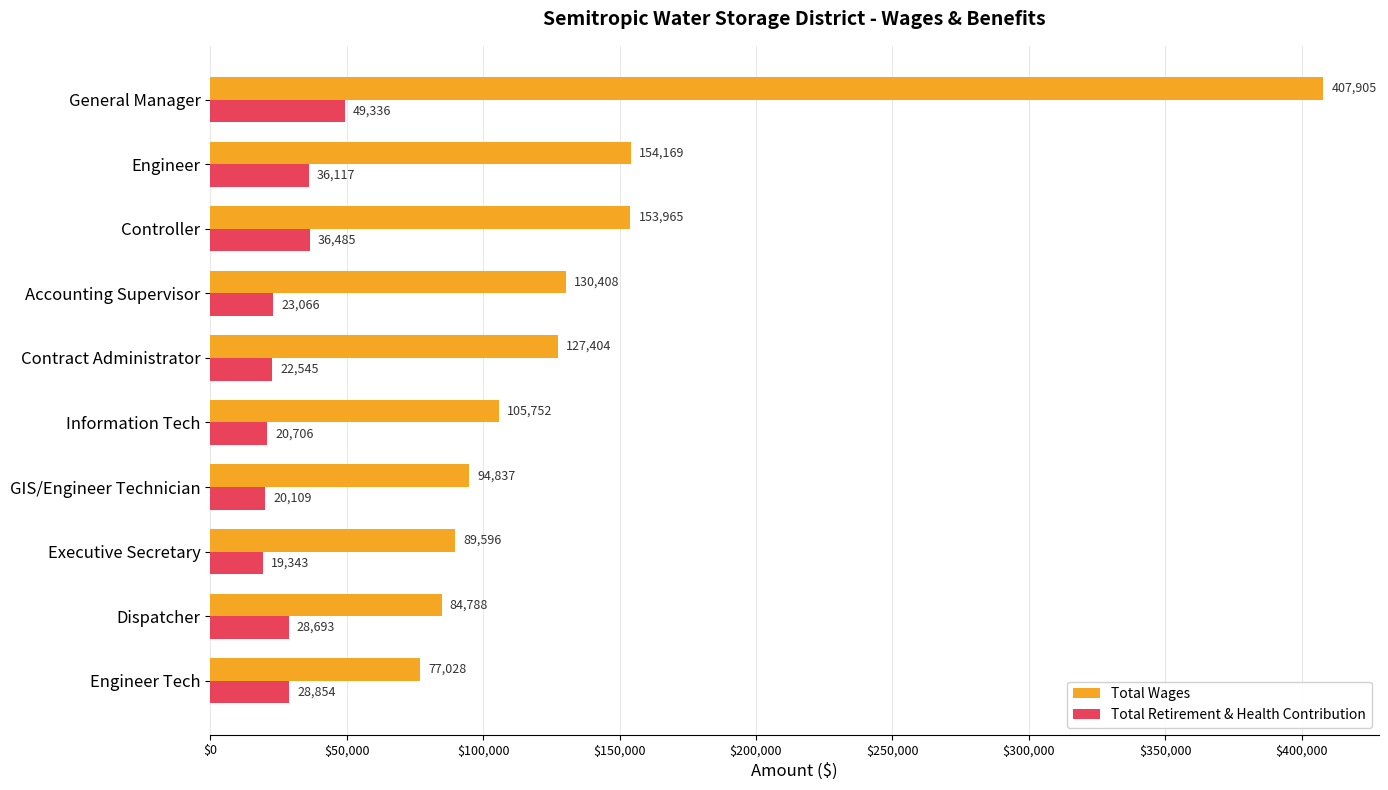

True or false: Total Wages has a value of 46140 at Engineer.

False